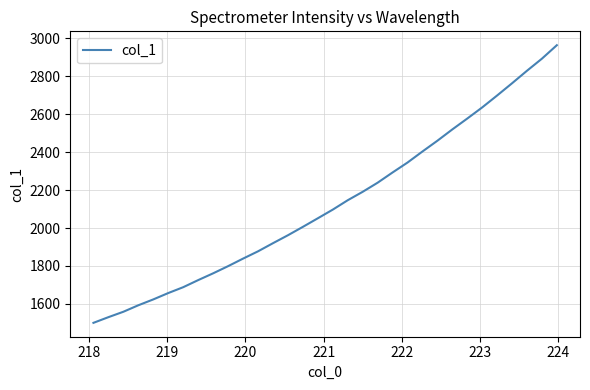

What is the greatest value displayed?

2963.0